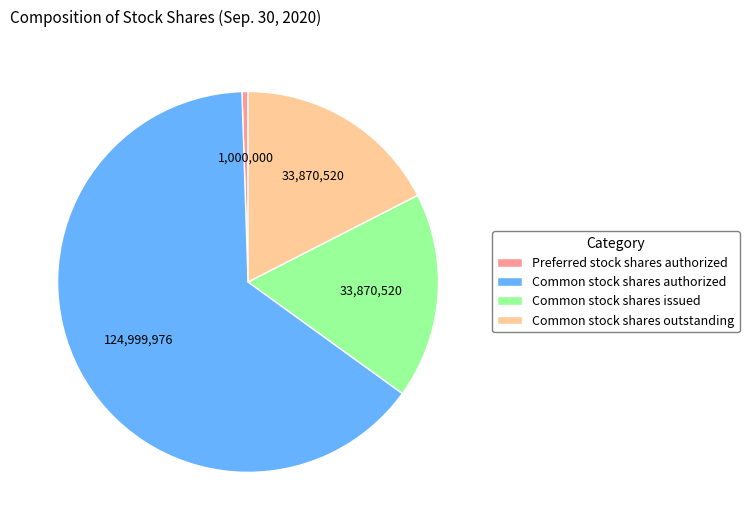

Does Common stock shares issued account for over 50% of the chart?

No